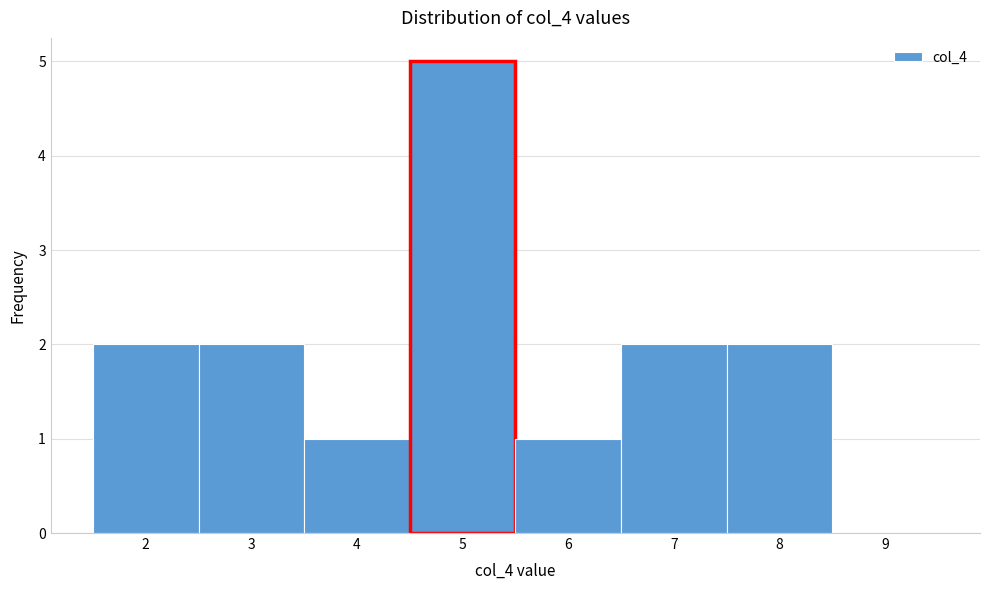

Reading left to right, transcribe this chart: for each bar, give the range it covers on the x-axis and its height. The values are not printed on the chart, so give them approximately, as read against the axis.

1.5 to 2.5: 2
2.5 to 3.5: 2
3.5 to 4.5: 1
4.5 to 5.5: 5
5.5 to 6.5: 1
6.5 to 7.5: 2
7.5 to 8.5: 2
8.5 to 9.5: 0